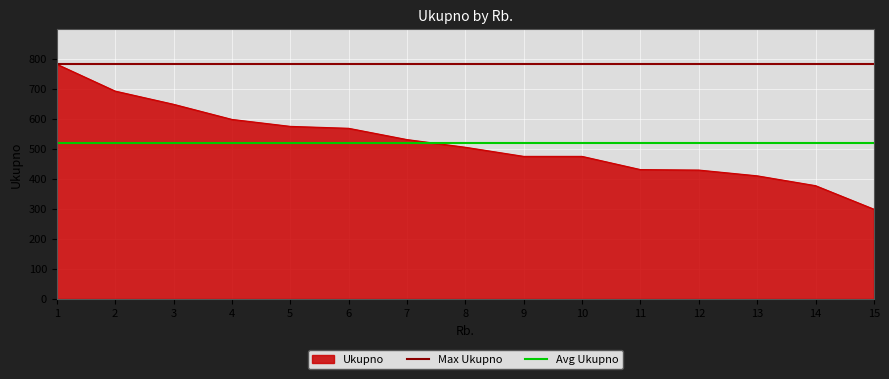

Does the chart display data point markers on the line(s)?

No